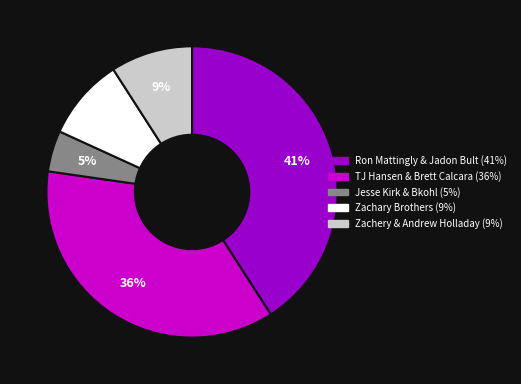

To the nearest percent, what portion does Jesse Kirk & Bkohl represent?

5%